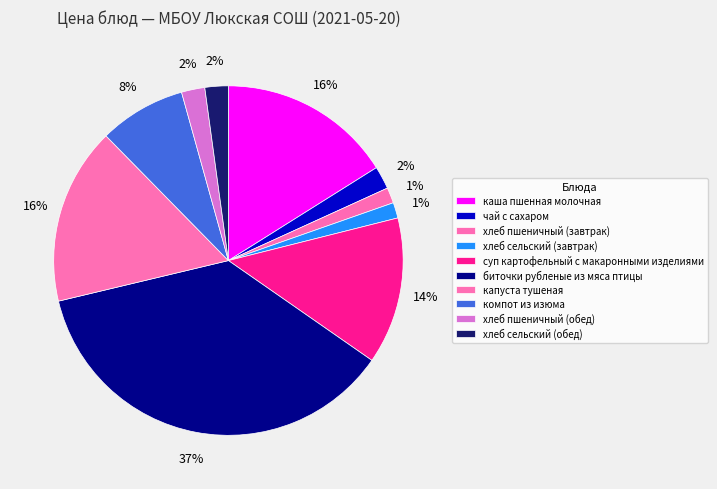

What is the total percentage of суп картофельный с макаронными изделиями and хлеб пшеничный (завтрак)?

15.0%